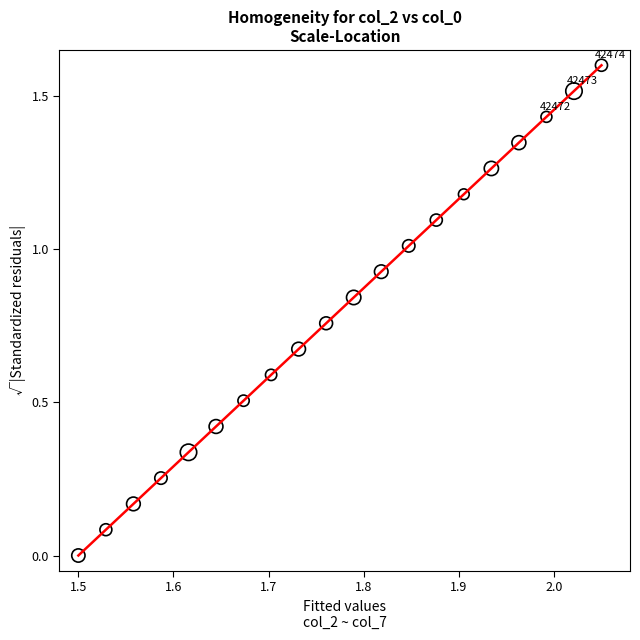

What is the range of X values (max minus min)?

0.5